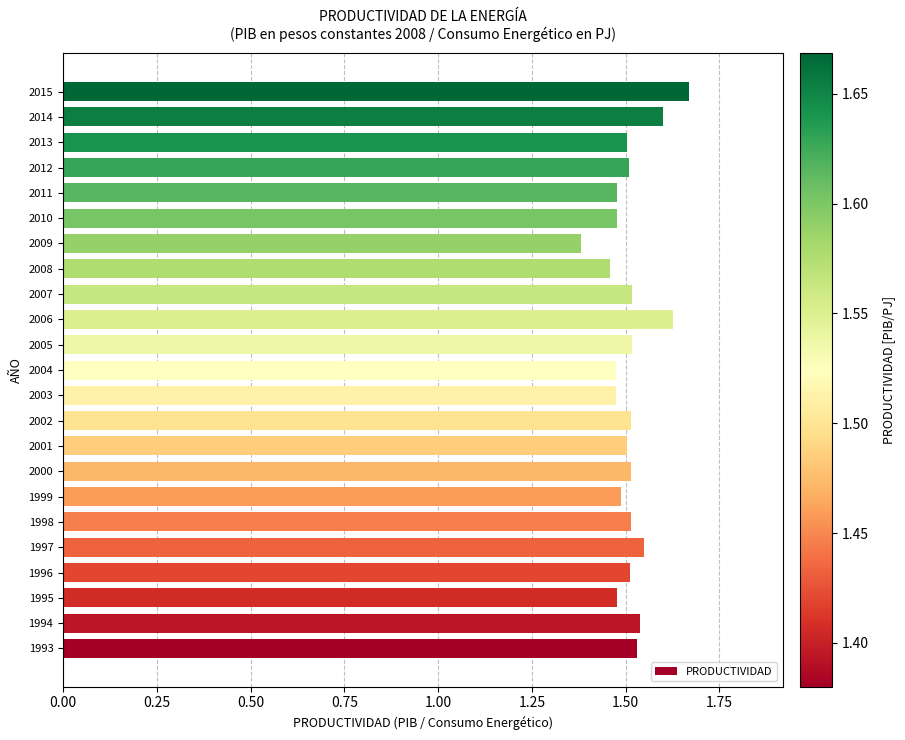

Which has a higher value, 2013 or 2014?

2014